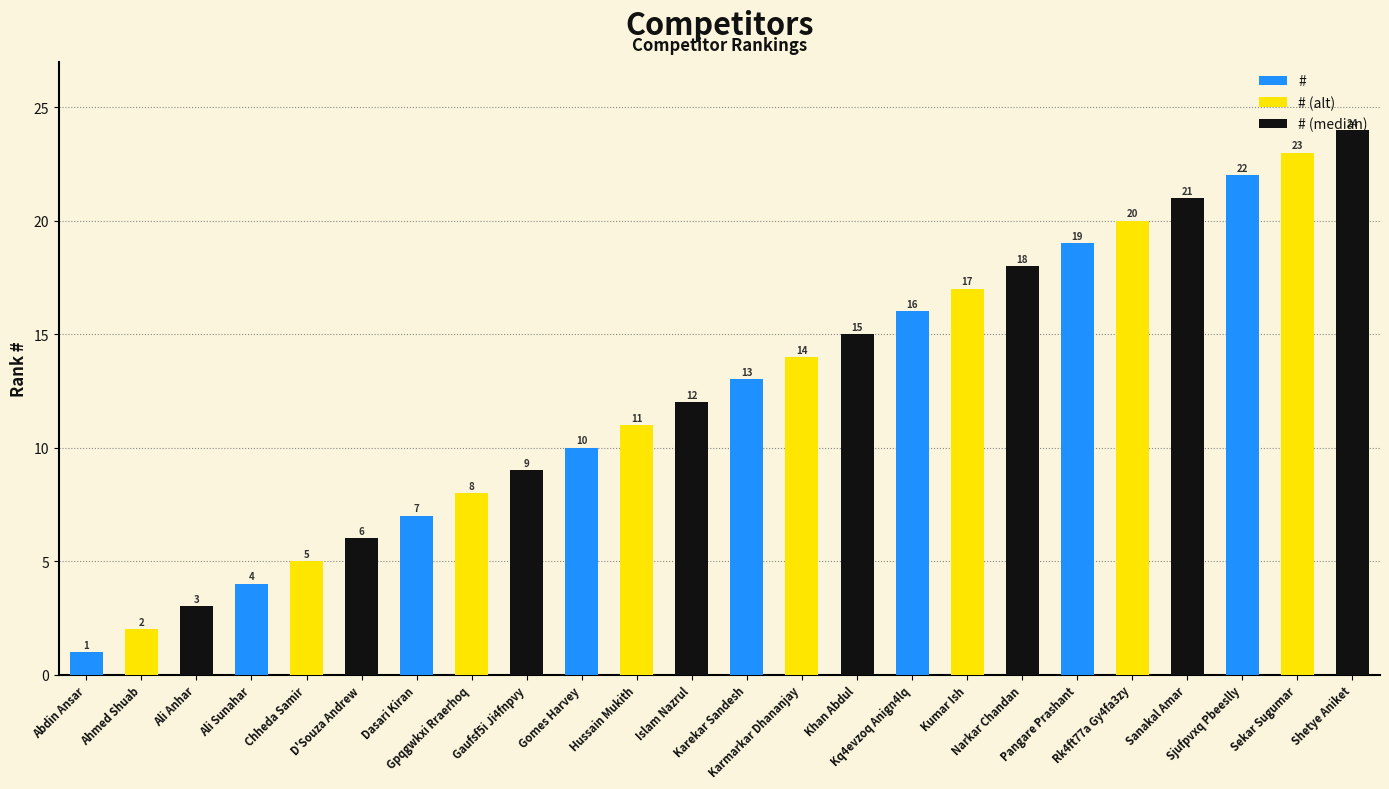

What is the difference between the maximum and minimum values in the # series?

21